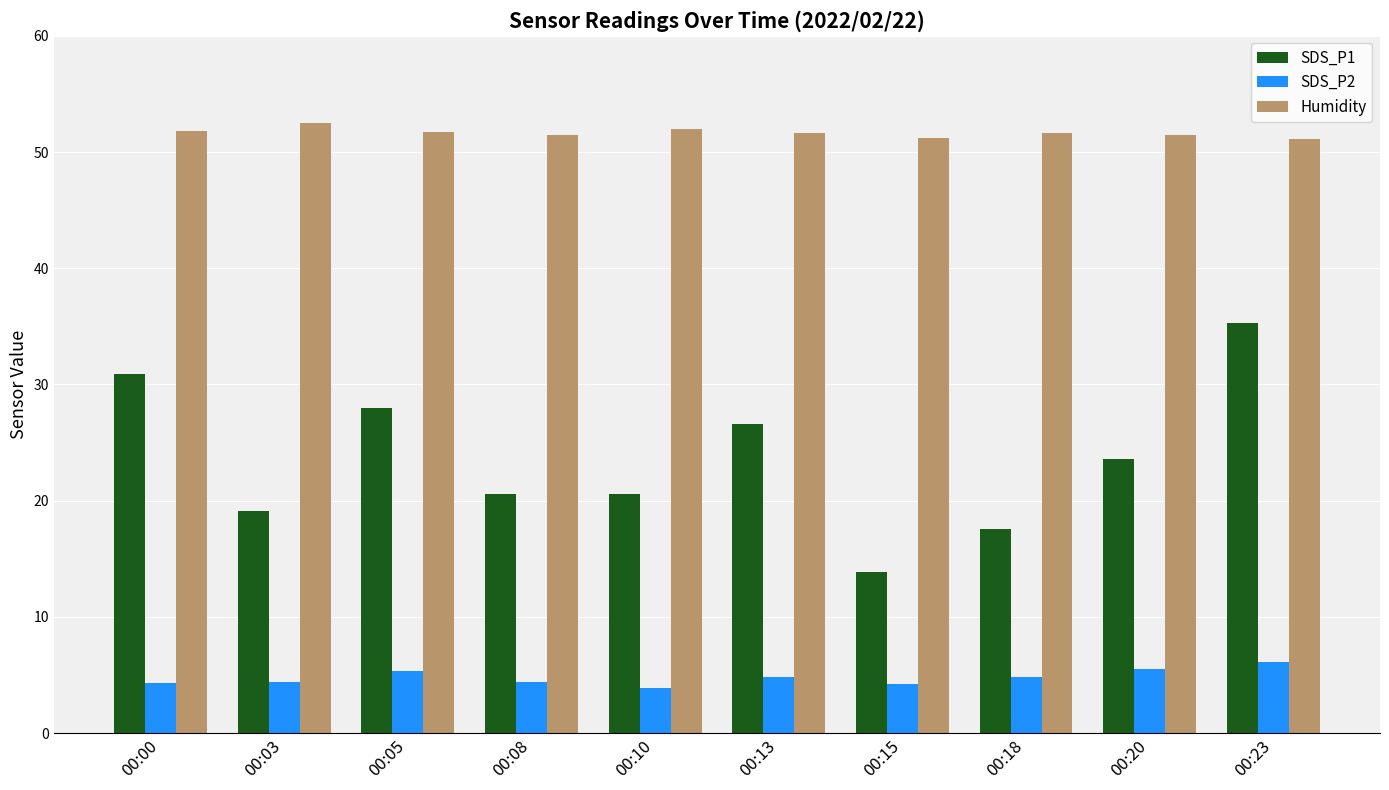

What is the spread (max minus min) of values at 00:03?

48.1